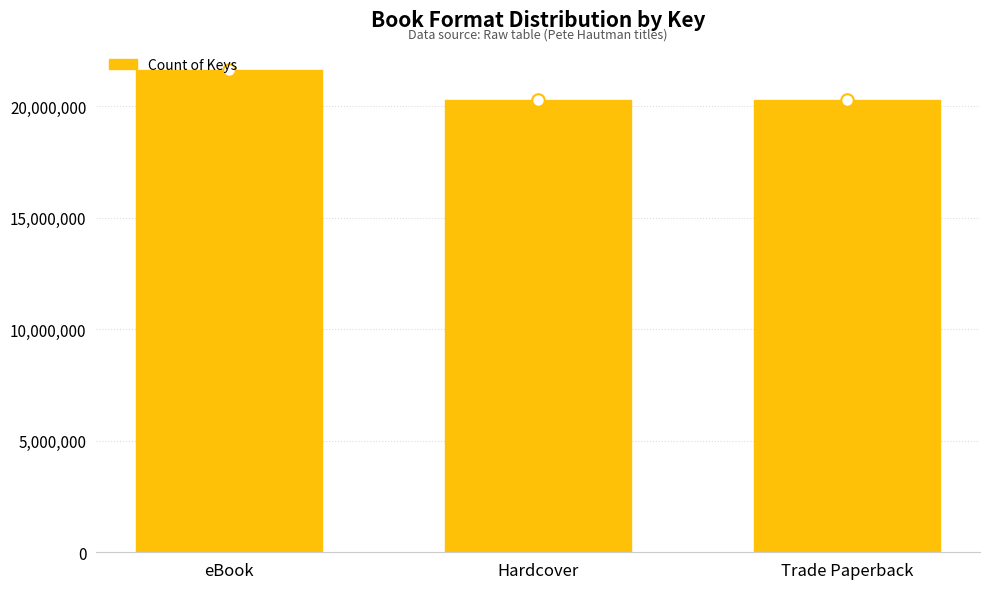

What is the label of the 2nd bar from the right?

Hardcover